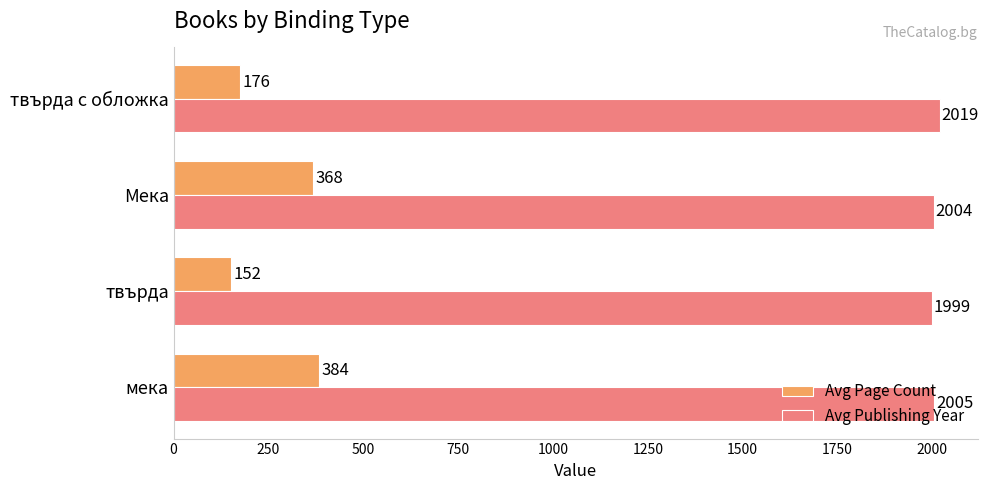

The value of Avg Publishing Year at твърда с обложка is 2019. True or false?

True